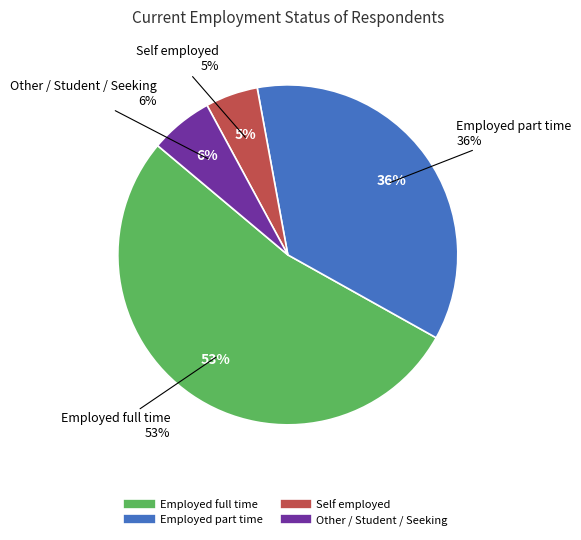

What portion of the pie excludes Self employed?

95.0%